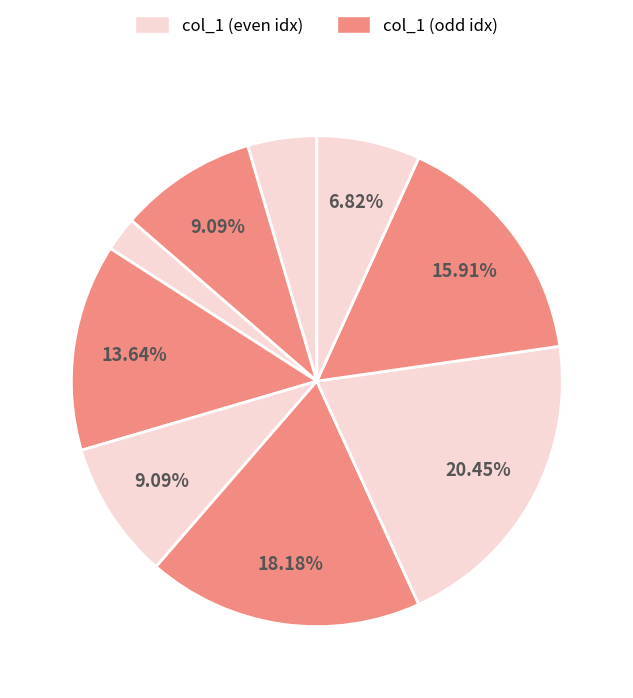

How many segments does this pie chart have?

9